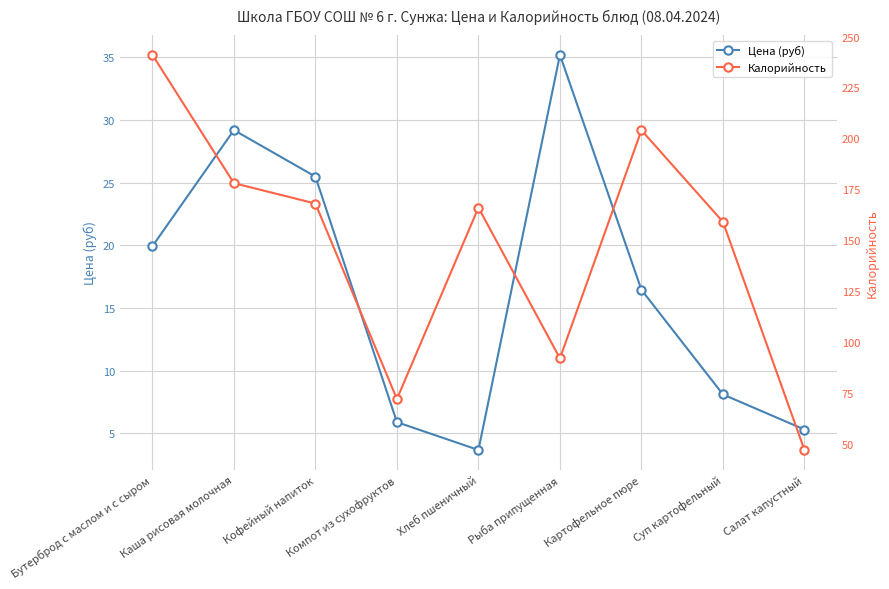

Which category has the lowest value in the Цена (руб) series?

Хлеб пшеничный